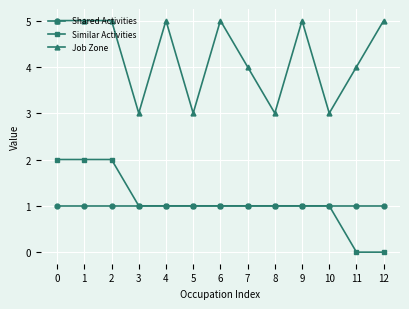

True or false: Job Zone has a value of 3 at 3.

True